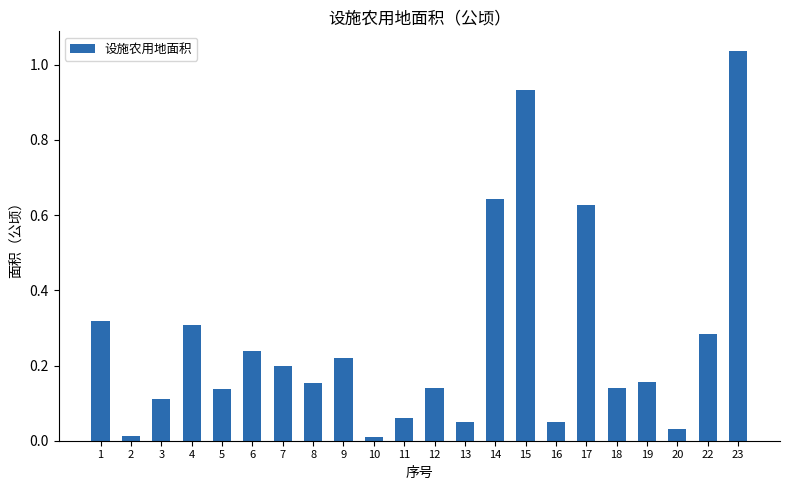

What is the sum of the values at 8 and 6?

0.4